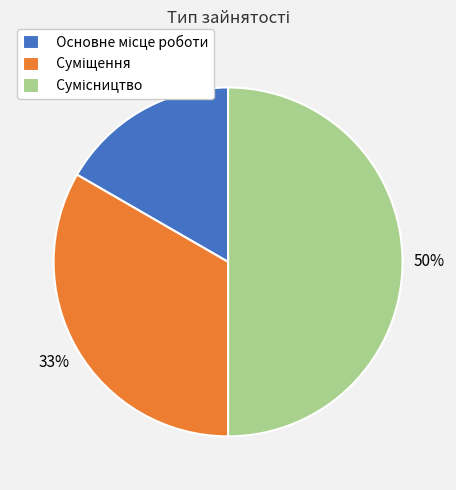

To the nearest percent, what is the average slice percentage?

33%